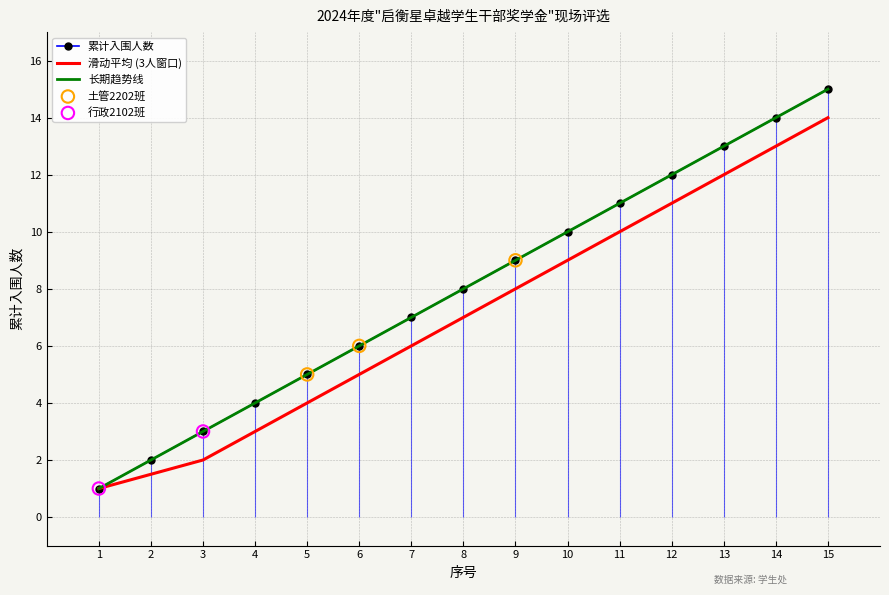

What are all the series names shown in the legend?

累计入围人数, 滑动平均 (3人窗口), 长期趋势线